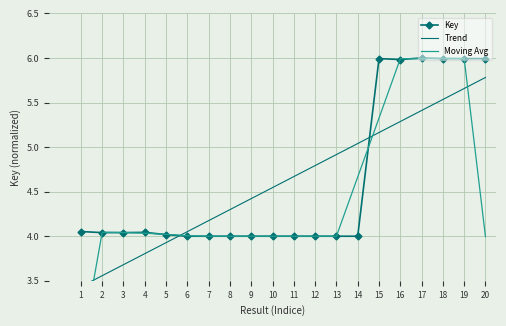

Is it true that the value at 4 is 4.0?

True